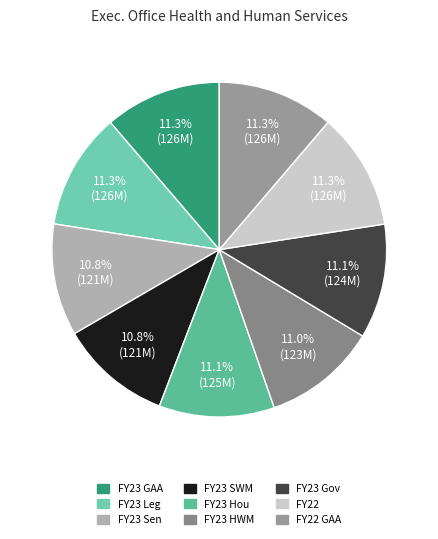

Which slice is the largest?

FY22